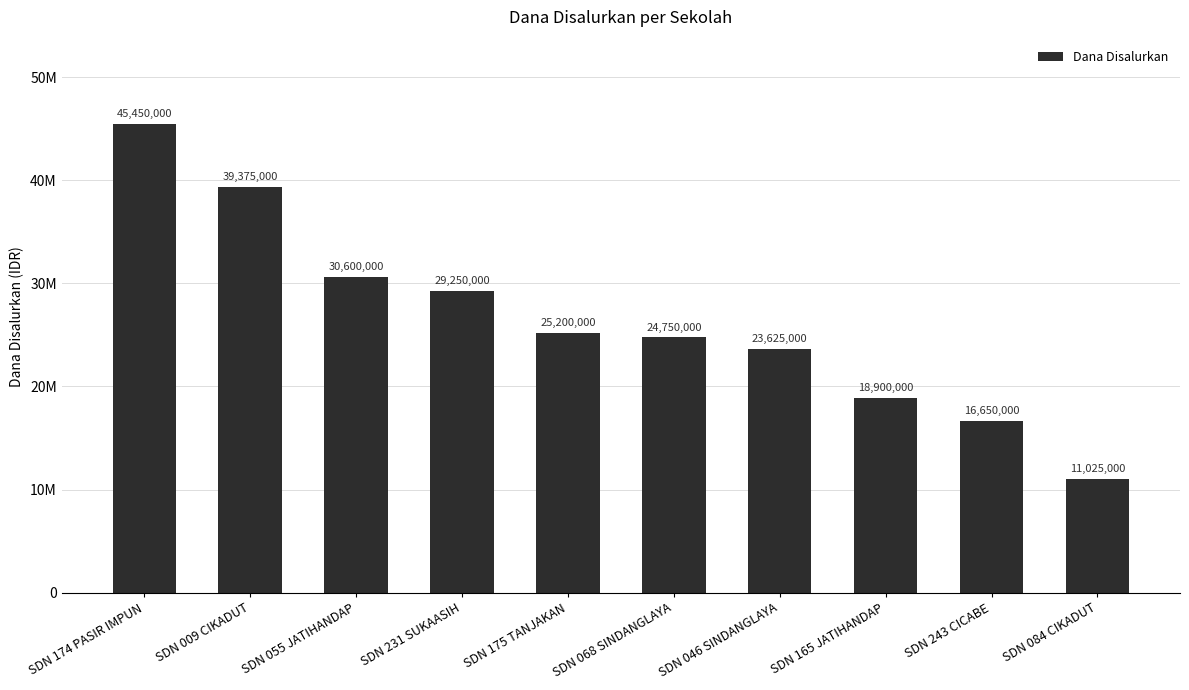

Reading left to right, extract all data points from this chart.

45450000	39375000	30600000	29250000	25200000	24750000	23625000	18900000	16650000	11025000